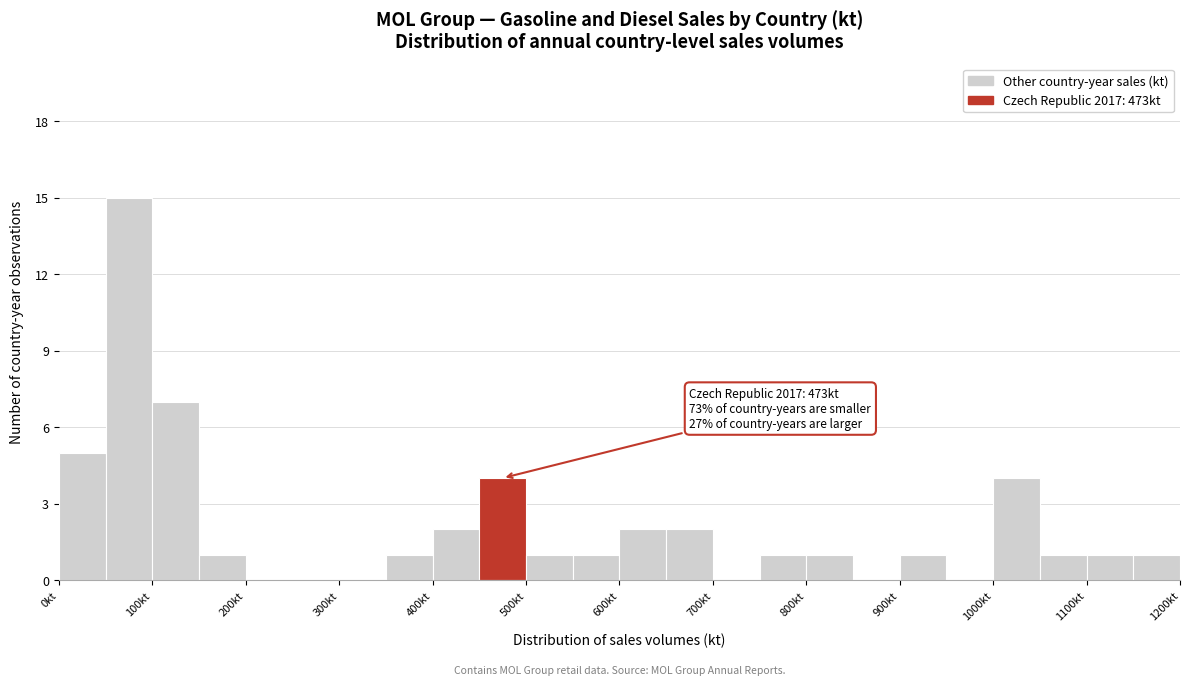

Which range on the x-axis has the tallest bar?

50 to 100